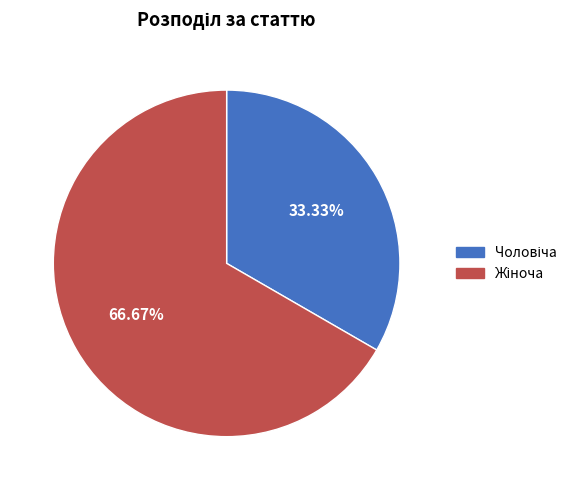

Is there a majority slice in this chart?

Yes